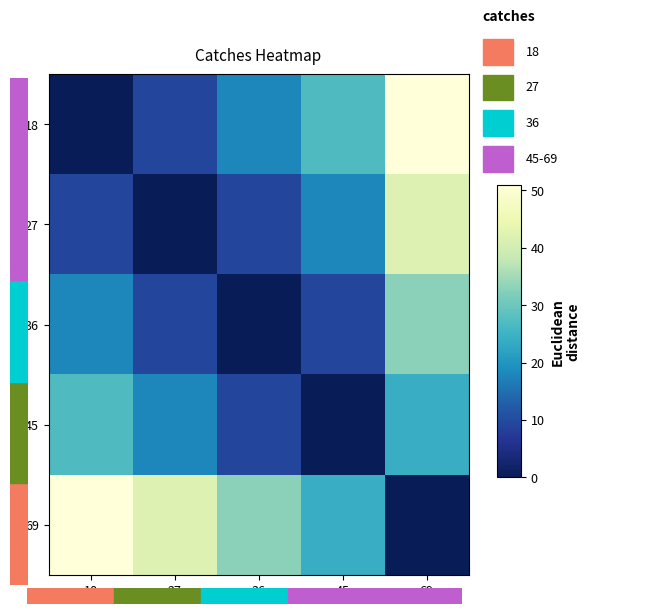

Which series has the largest total across all categories?

69